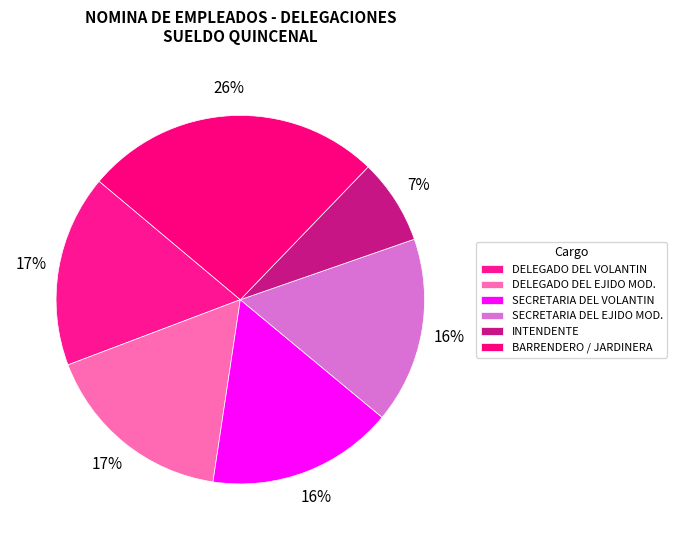

Is there a majority slice in this chart?

No